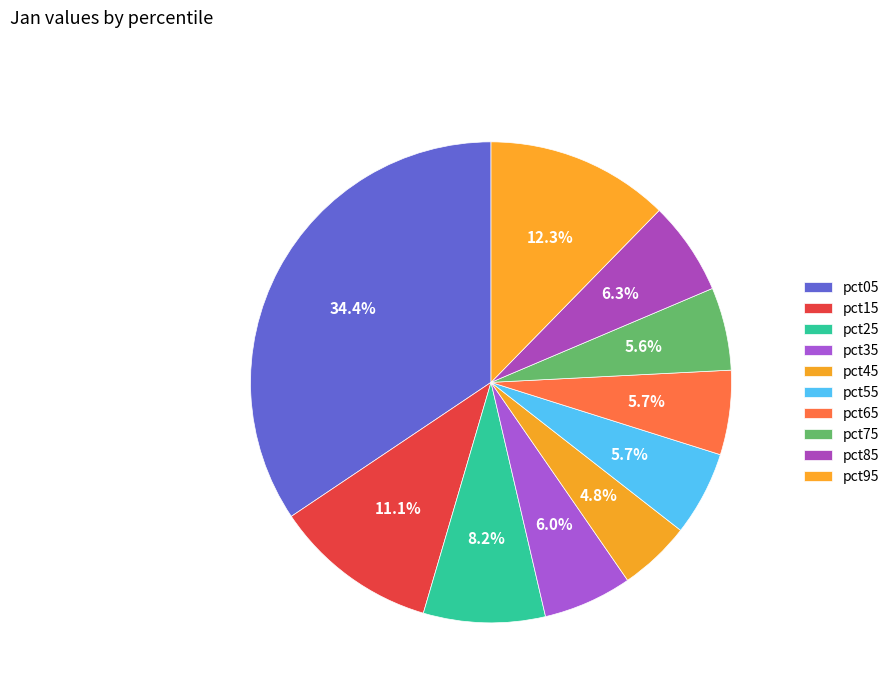

The pct35 slice represents 16% of the pie. True or false?

False